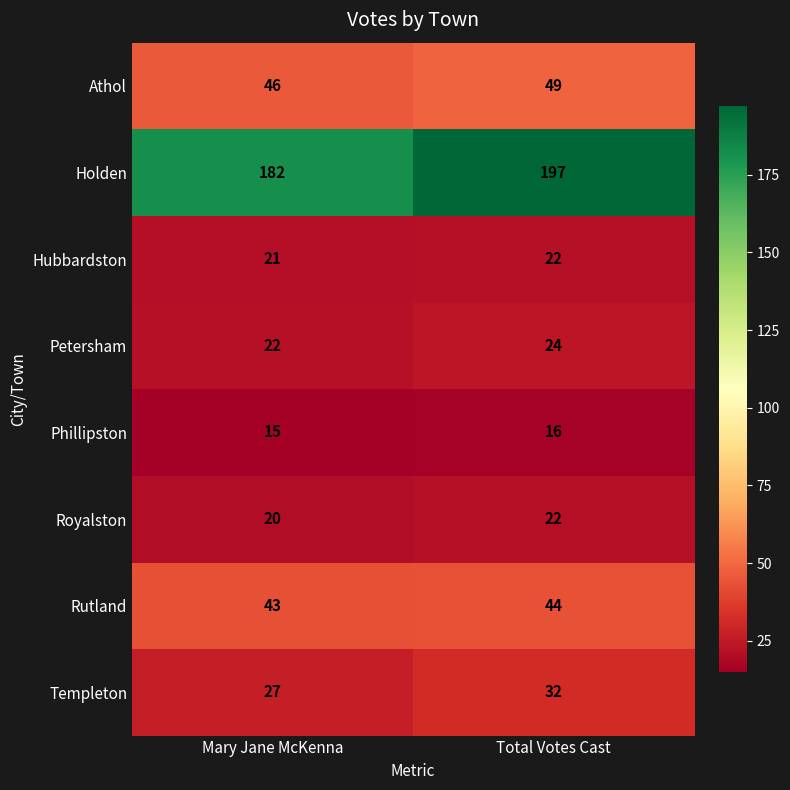

True or false: Holden has a value of 308 at Mary Jane McKenna.

False